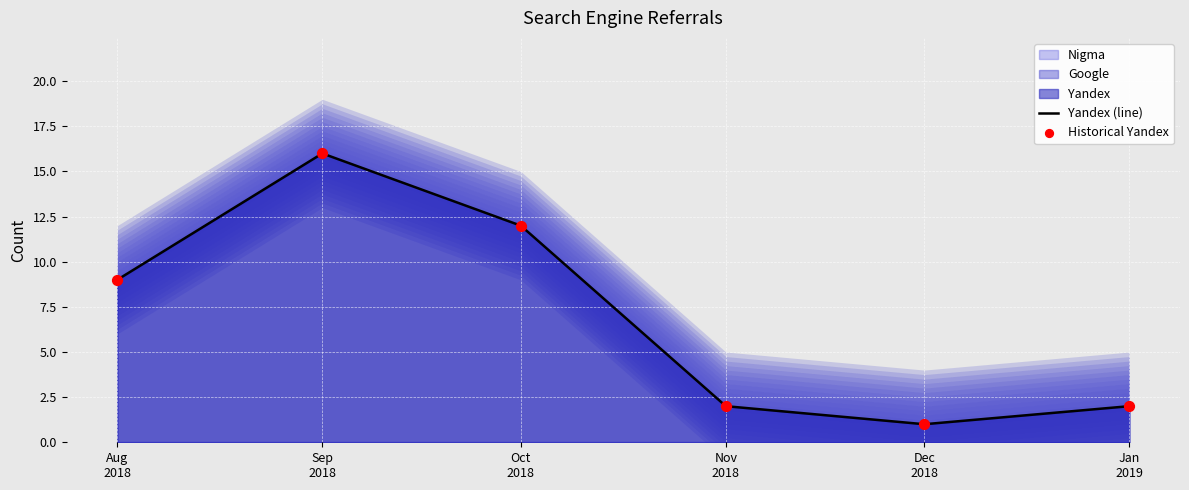

Which series has the largest Y range (max minus min)?

Yandex (line)